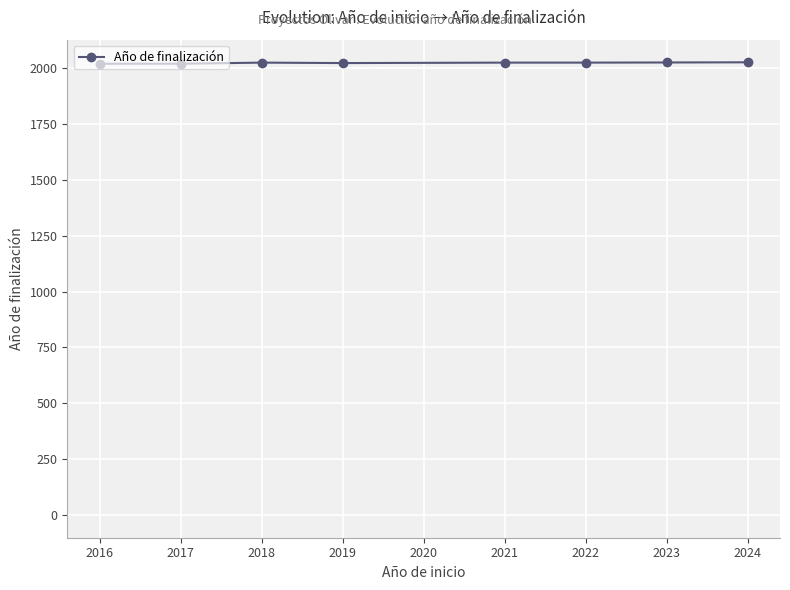

What is the greatest value displayed?

2025.4